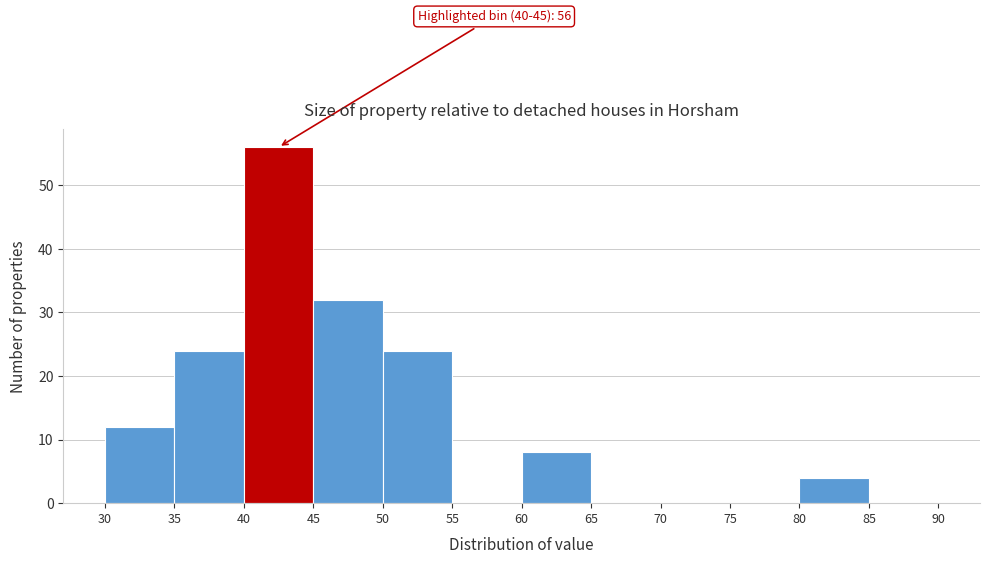

Over which range of the x-axis is the bar tallest?

40 to 45